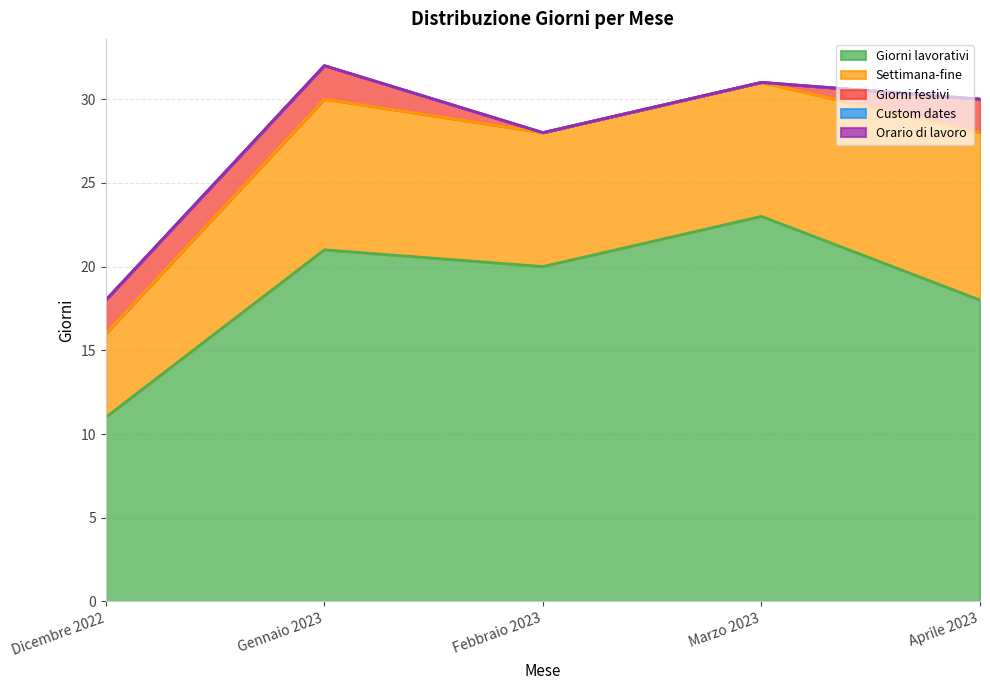

What is the total value across all series at Dicembre 2022?

18